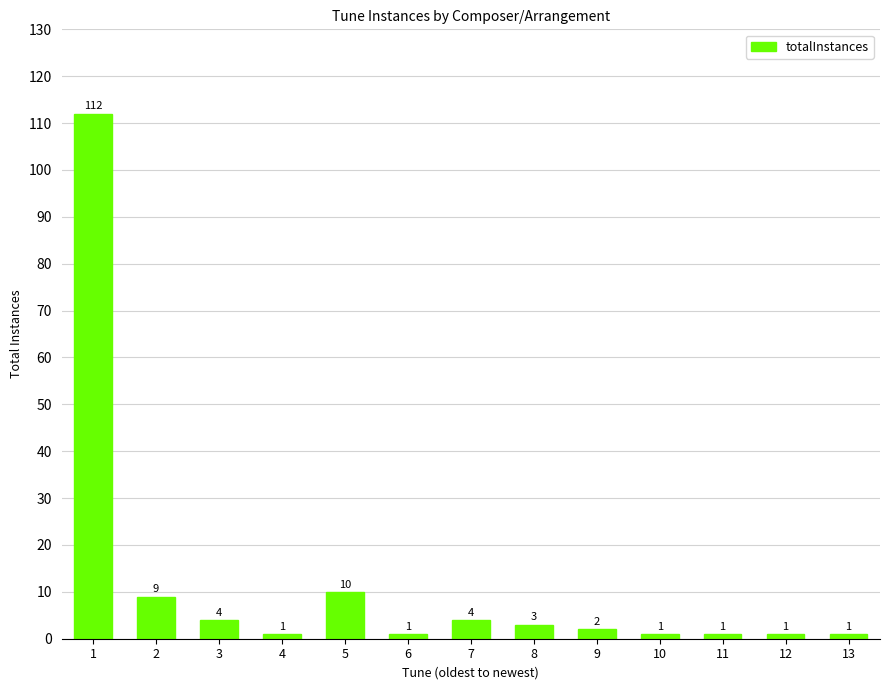

How many data points does each series have?

13